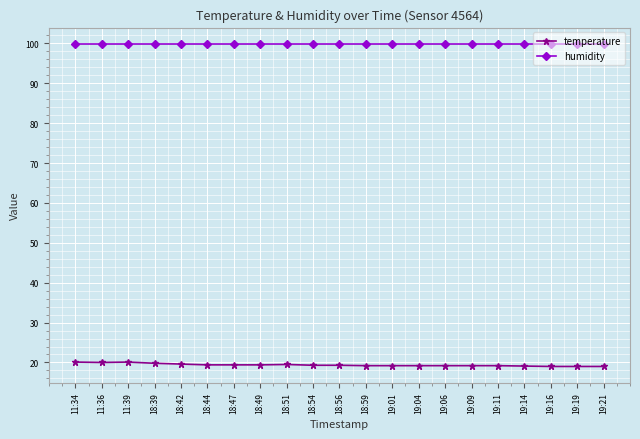

Which series has the widest spread of values?

temperature